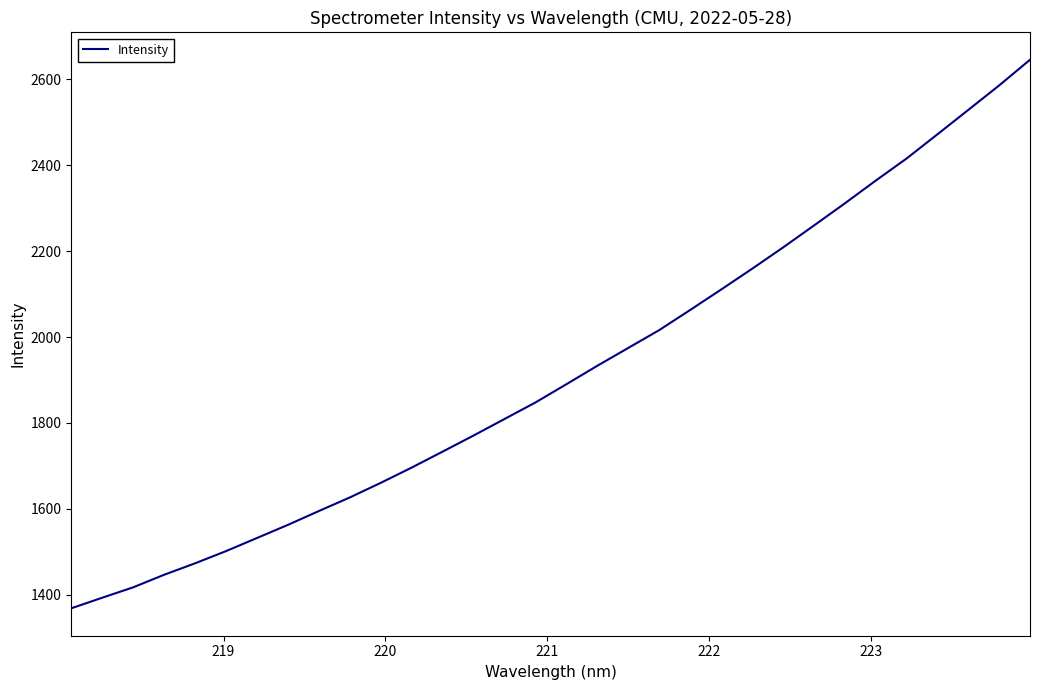

Does the chart display data point markers on the line(s)?

No